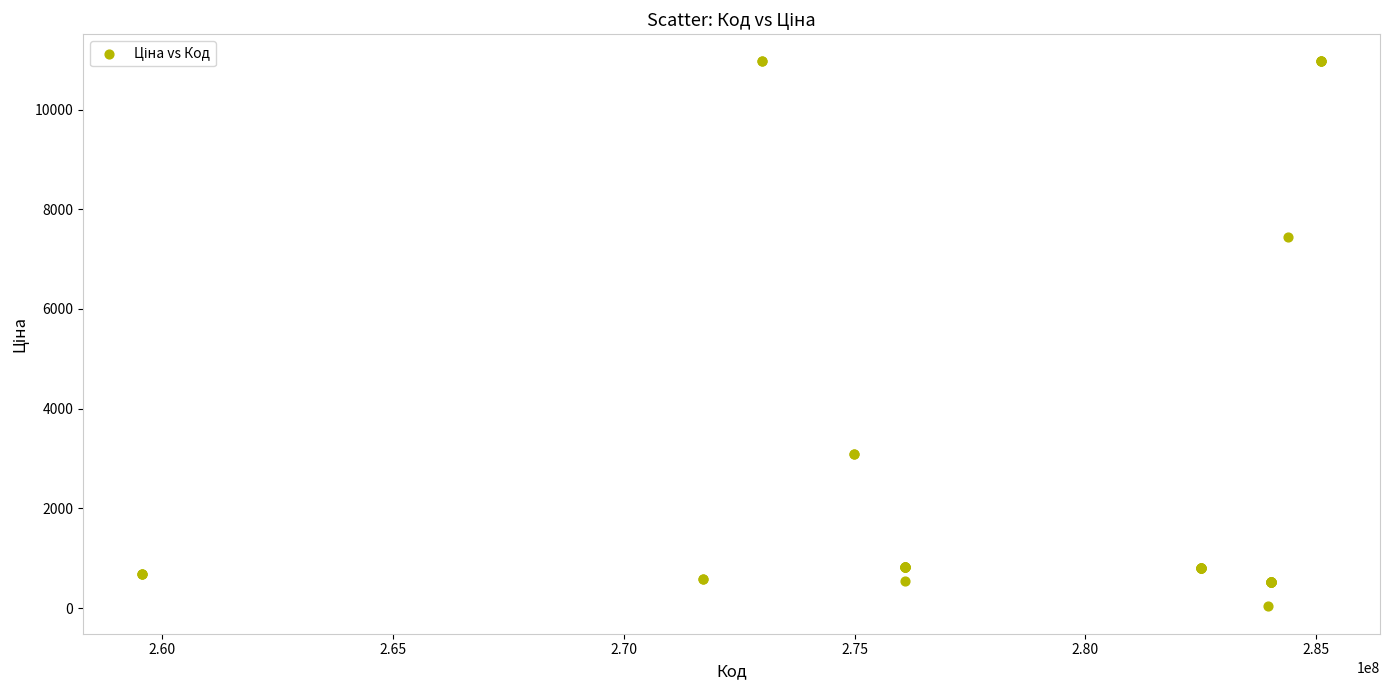

What Y value in the scatter plot is closest to 5498?

7444.6